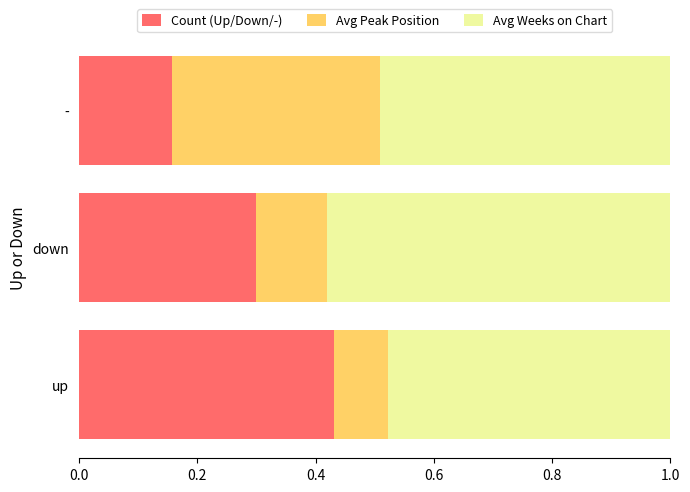

What are all the series names shown in the legend?

Count (Up/Down/-), Avg Peak Position, Avg Weeks on Chart